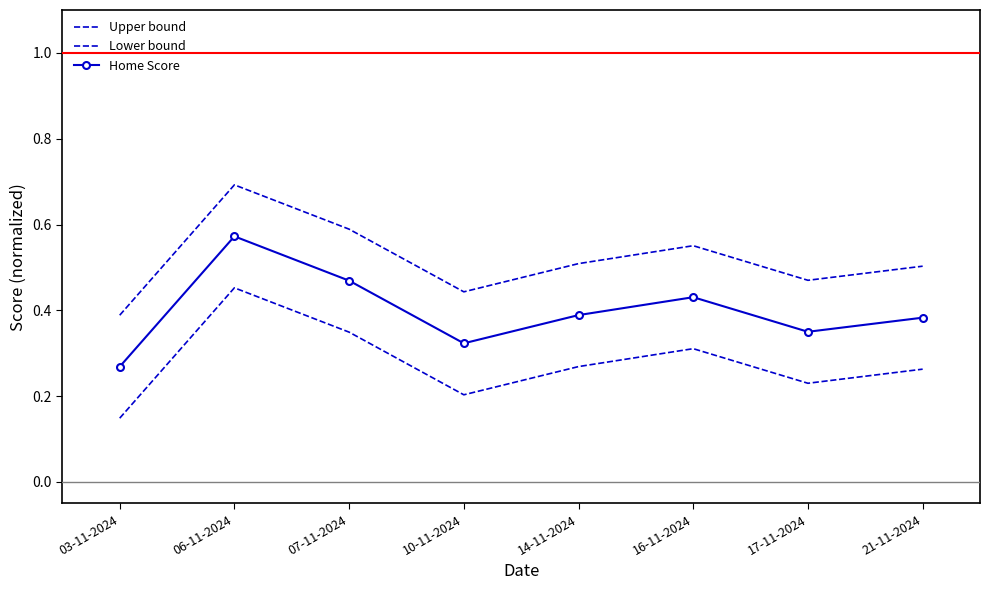

True or false: Lower bound and Upper bound intersect in this chart.

False